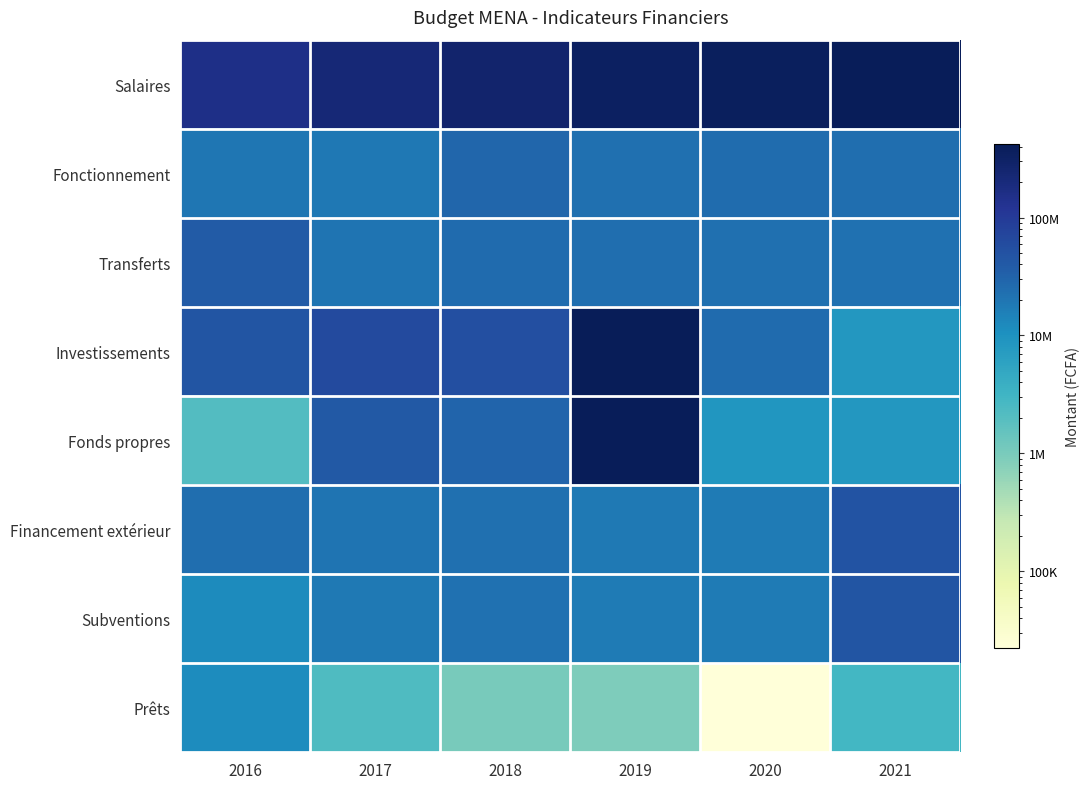

How many data points does each series have?

6